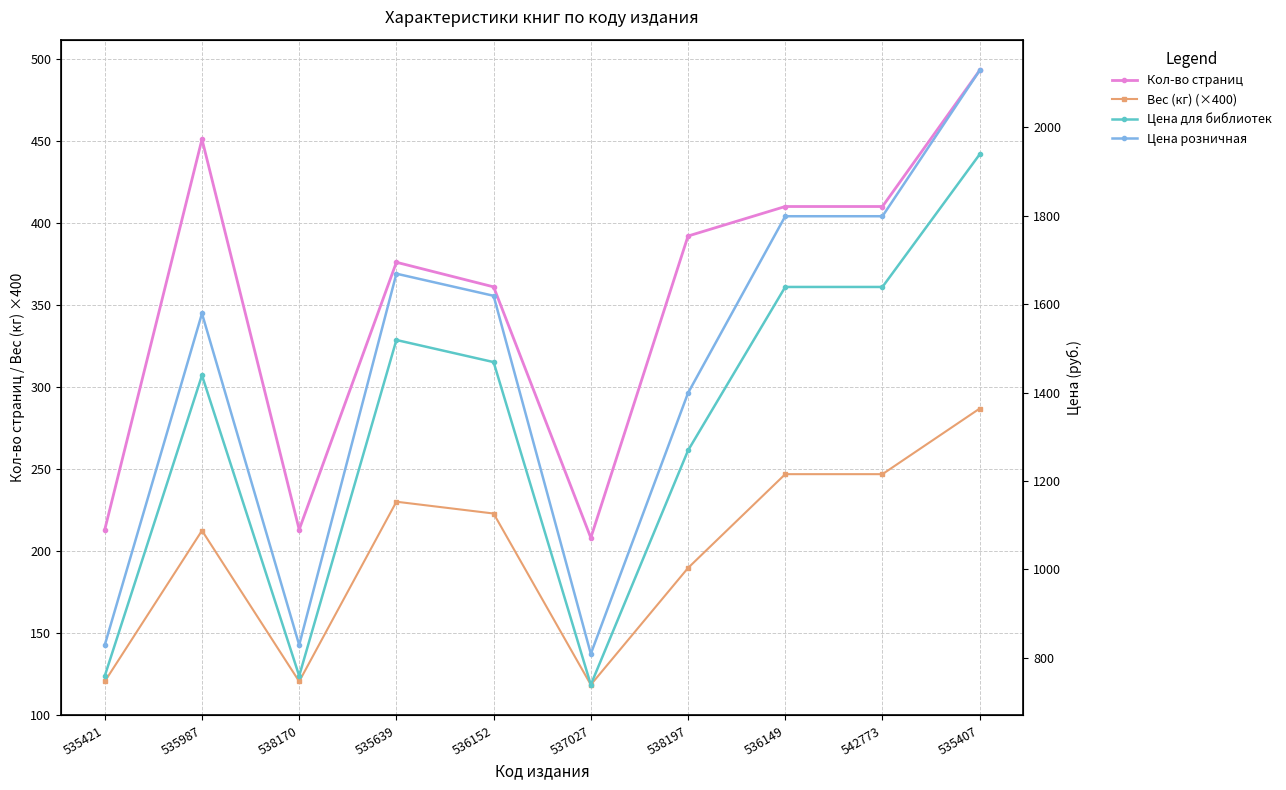

Where does the Вес (кг) (×400) series first go above 222?

535639